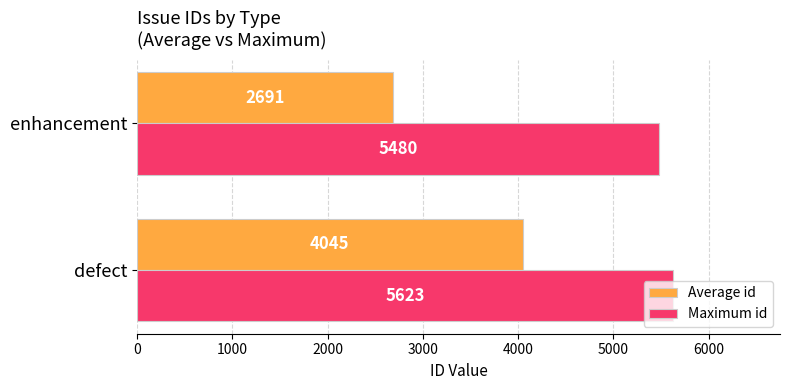

Is the value of Maximum id at enhancement greater than the value of Average id at defect?

Yes